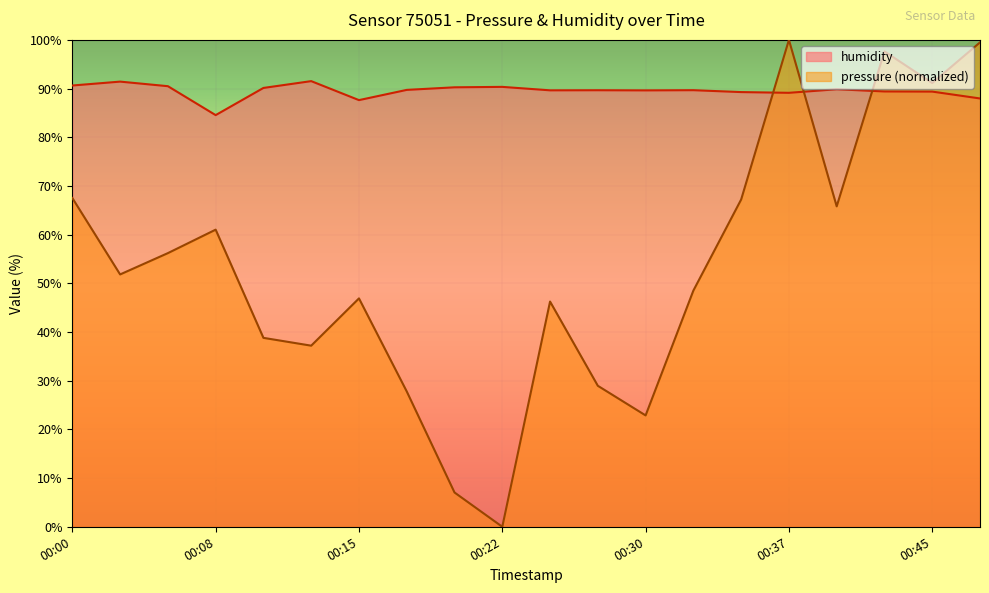

Reading right to left, what are all the values shown in this chart?

pressure: 00:47=99.5	00:45=91.1	00:42=97.6	00:40=65.8	00:37=100.0	00:35=67.2	00:32=48.5	00:30=22.9	00:27=29.0	00:25=46.3	00:22=0.0	00:20=7.0	00:18=27.8	00:15=46.9	00:13=37.2	00:10=38.8	00:08=61.0	00:05=56.2	00:03=51.8	00:00=67.5
humidity: 00:47=88.0	00:45=89.4	00:42=89.4	00:40=89.9	00:37=89.1	00:35=89.3	00:32=89.7	00:30=89.6	00:27=89.7	00:25=89.6	00:22=90.3	00:20=90.3	00:18=89.7	00:15=87.6	00:13=91.5	00:10=90.1	00:08=84.5	00:05=90.5	00:03=91.4	00:00=90.6